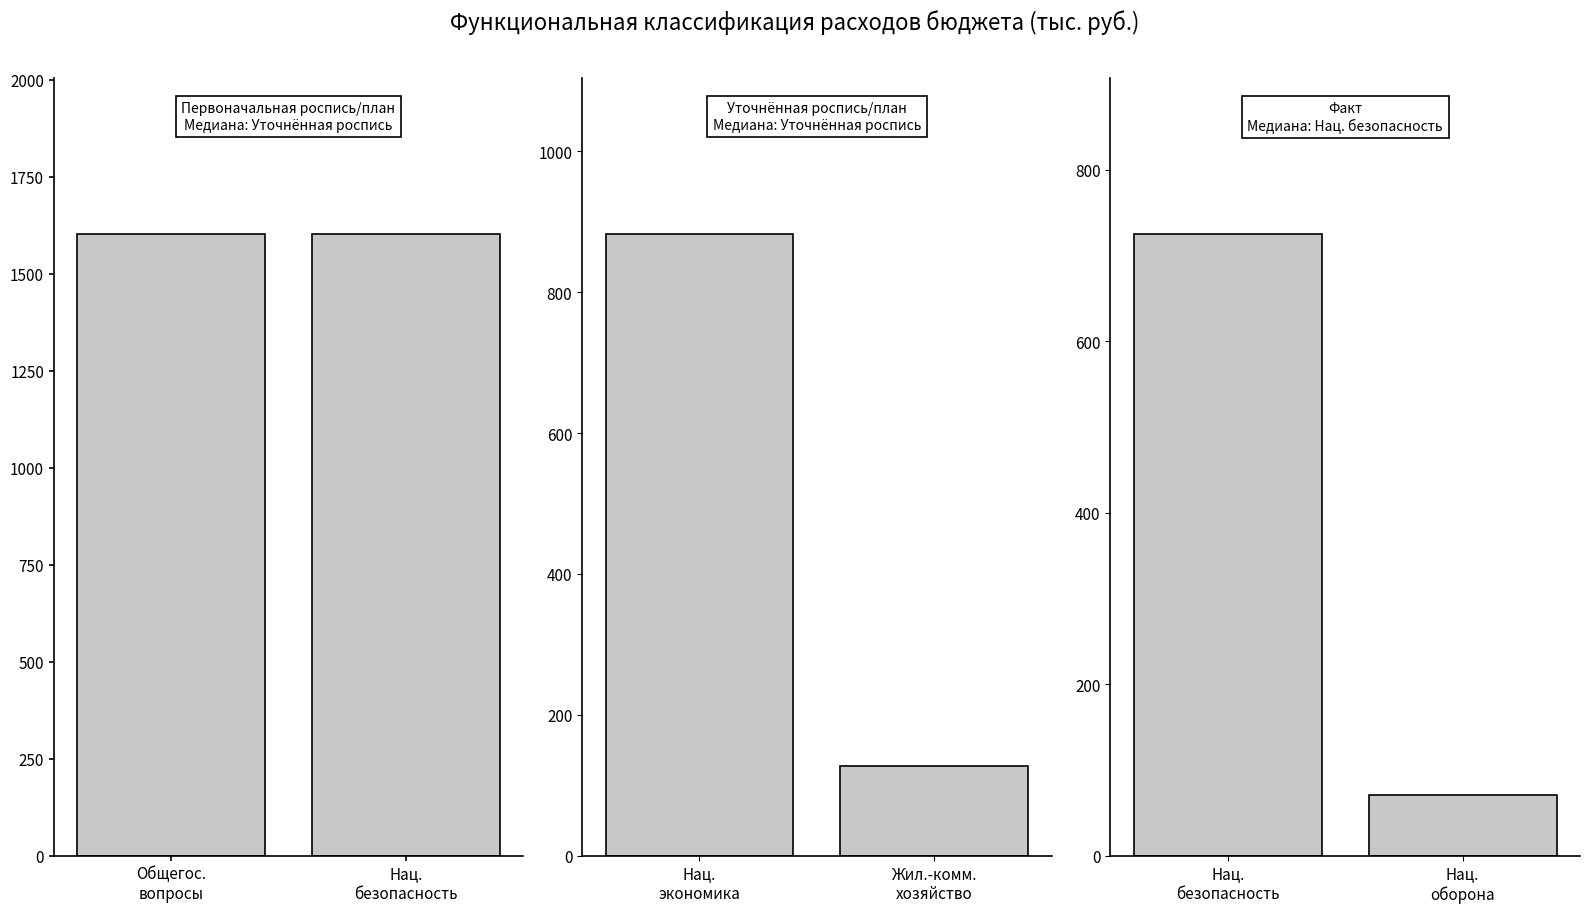

The Уточненная роспись/план series shows 200.5 at Жил.-комм. хозяйство. True or false?

False